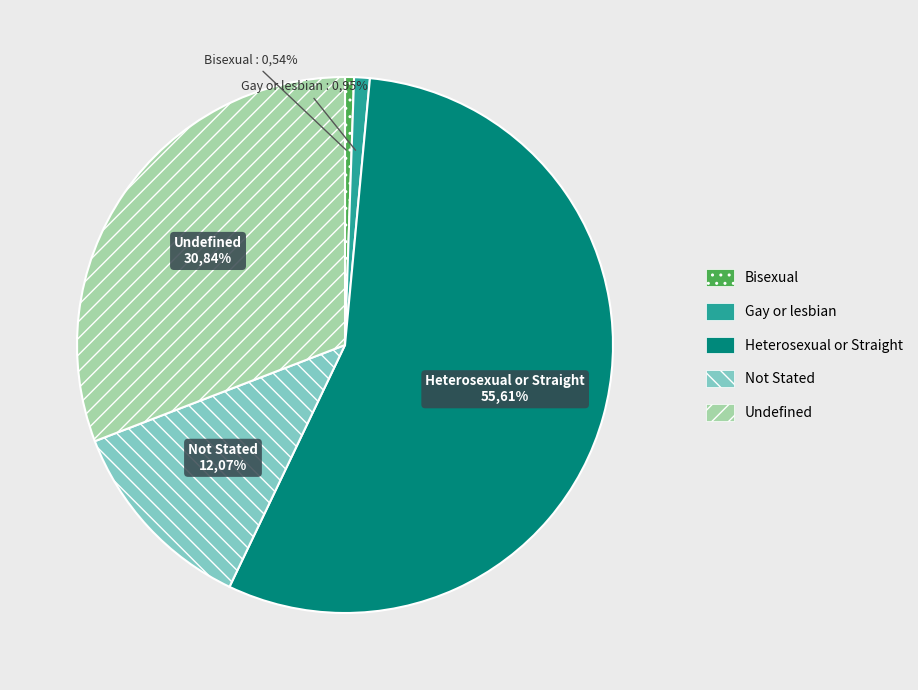

Which category has the smallest portion of the pie?

Bisexual